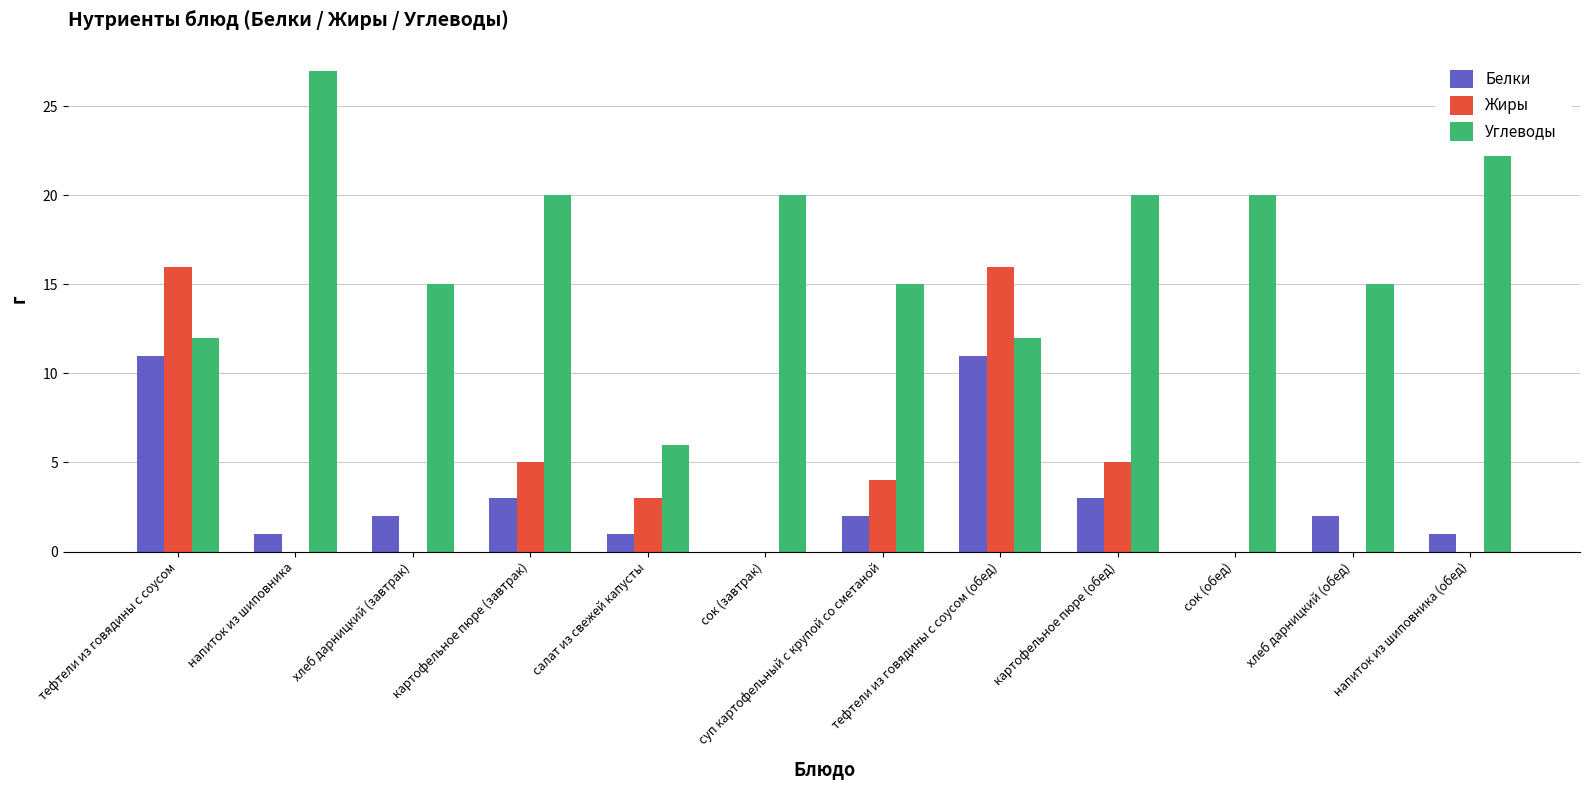

What is the difference between the highest and lowest values at суп картофельный с крупой со сметаной?

13